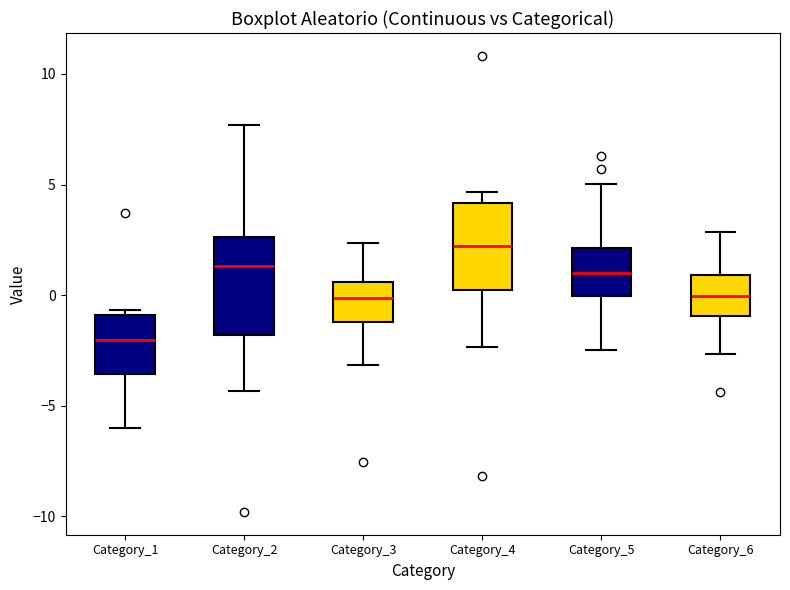

Reading left to right, transcribe this box plot: for each box, give where its median line is, the range the box spans, and where its two whiskers end, as read against the y-axis. The values are not printed on the chart, so give them approximately, as read against the axis.

Category_1: median -2.0, box -3.5 to -1.0, whiskers -6.0 to -0.5
Category_2: median 1.5, box -2.0 to 2.5, whiskers -4.5 to 7.5
Category_3: median 0.0, box -1.0 to 0.5, whiskers -3.0 to 2.5
Category_4: median 2.0, box 0.0 to 4.0, whiskers -2.5 to 4.5
Category_5: median 1.0, box 0.0 to 2.0, whiskers -2.5 to 5.0
Category_6: median 0.0, box -1.0 to 1.0, whiskers -2.5 to 3.0